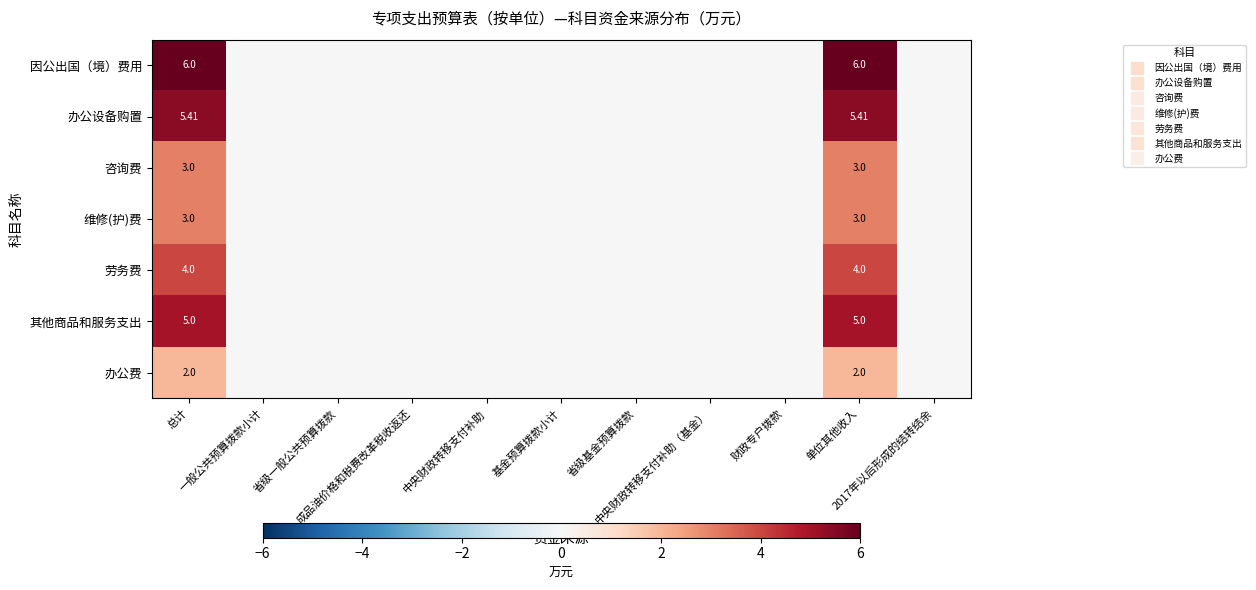

List the series in order of their peak value, highest first.

因公出国（境）费用, 办公设备购置, 其他商品和服务支出, 劳务费, 咨询费, 维修(护)费, 办公费